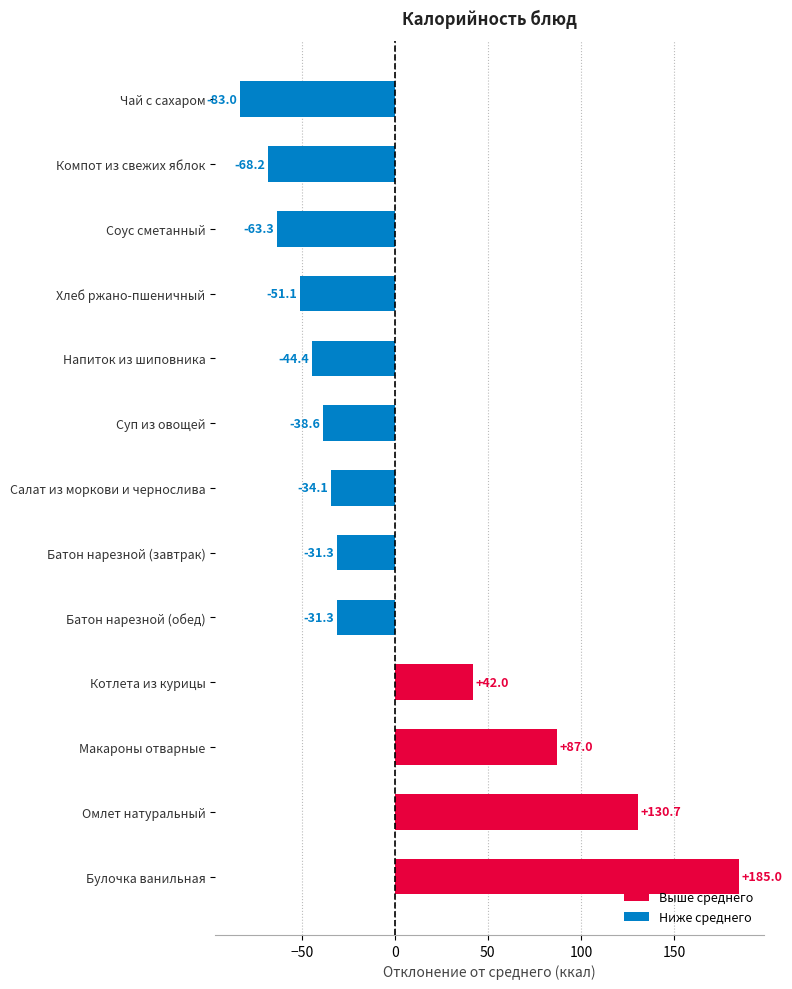

What is the change in value from Омлет натуральный to Чай с сахаром?

-213.7